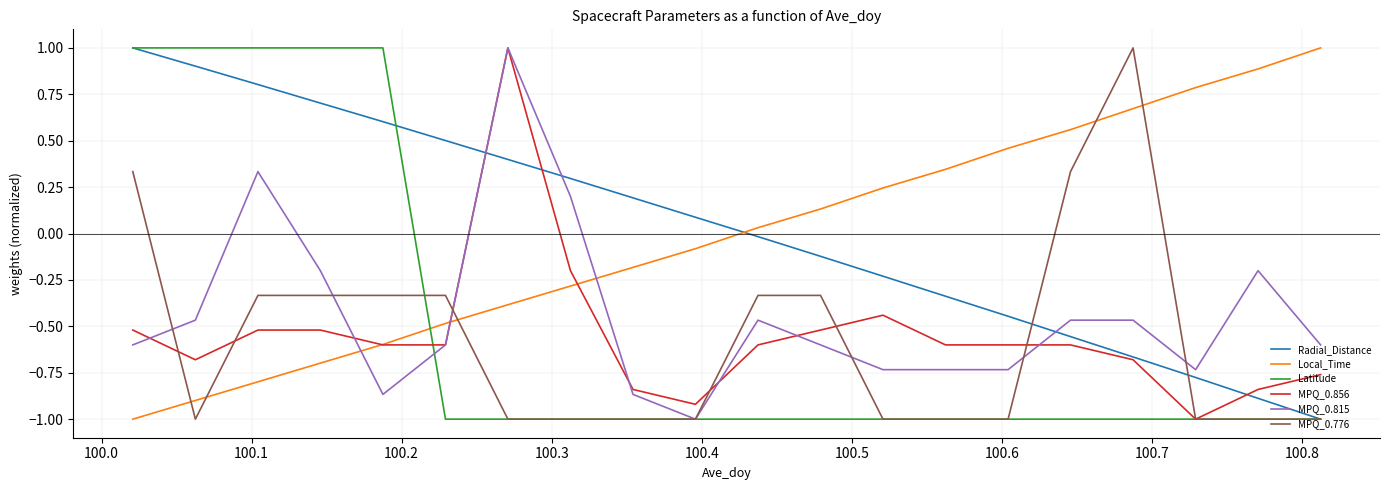

How many values in MPQ_0.856 are below zero?

19